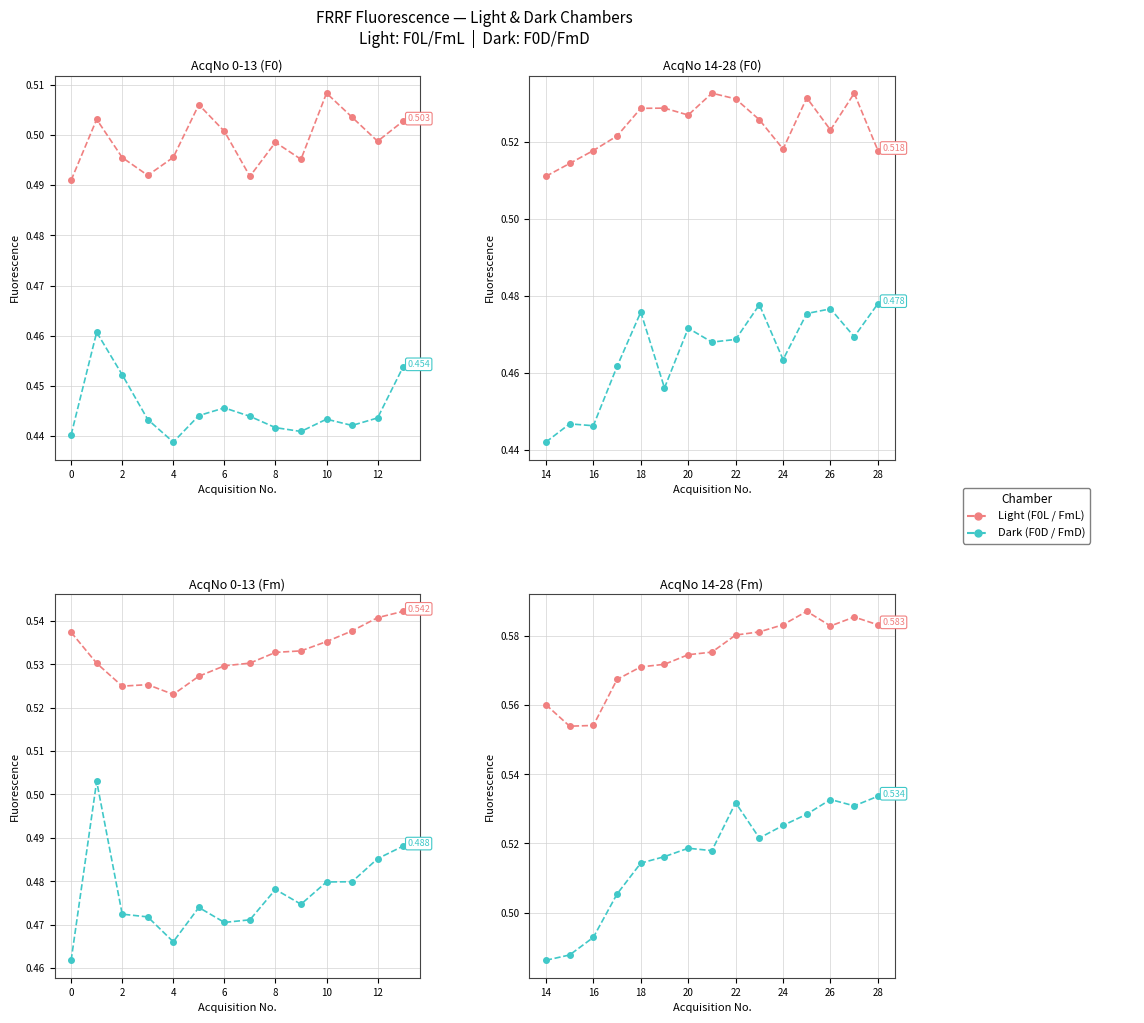

Which series has the largest total across all categories?

FmL